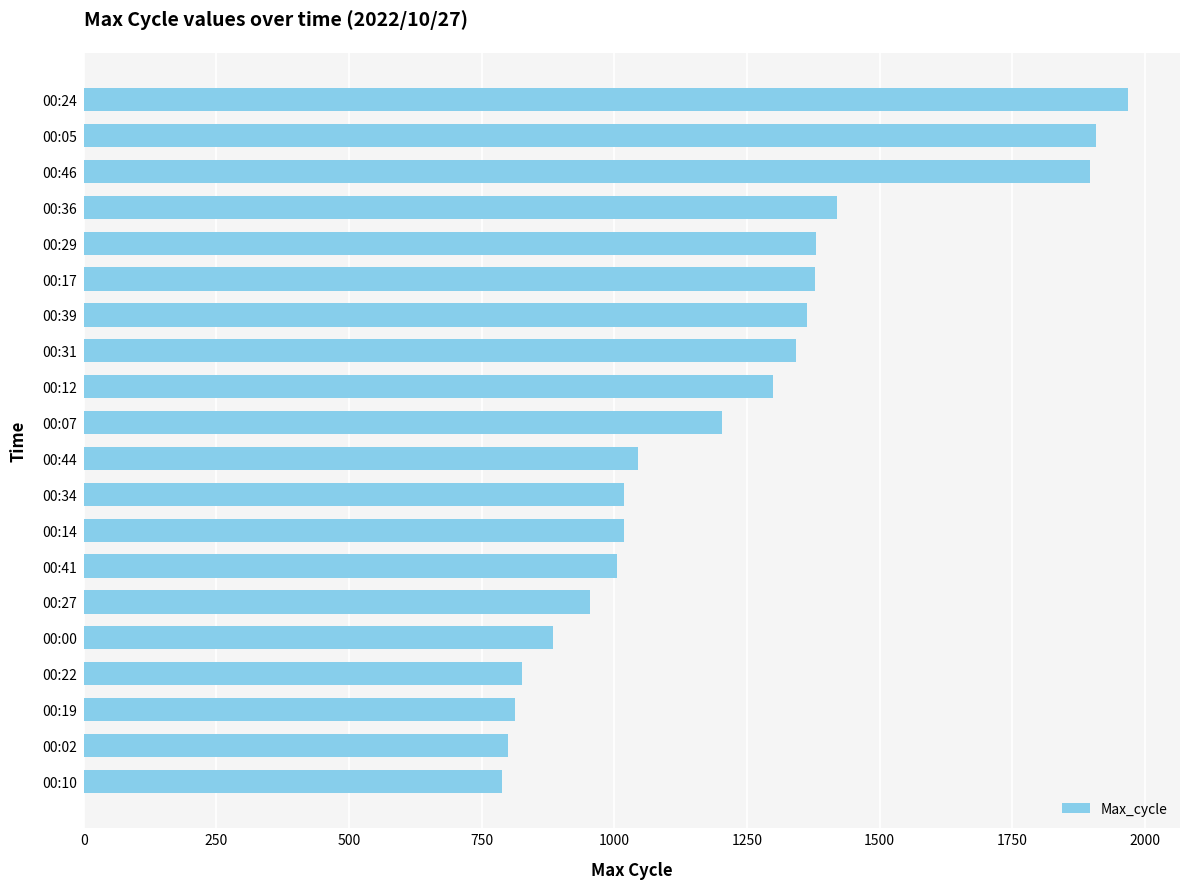

What is the minimum value shown in the chart?

788